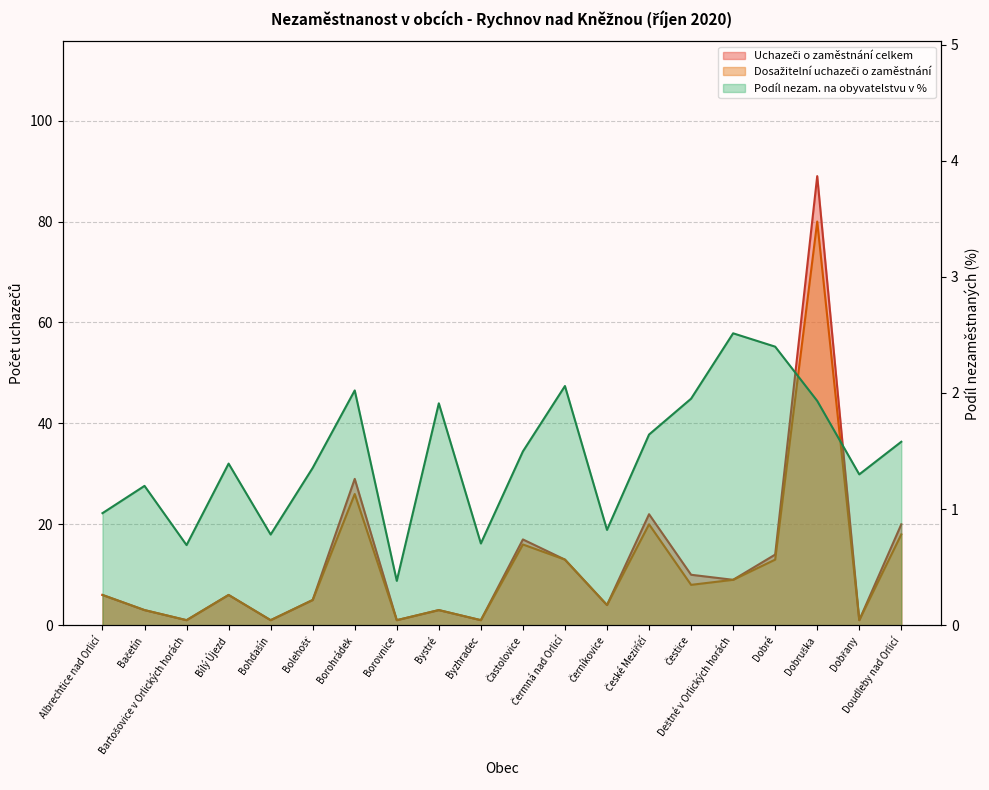

What is the spread (max minus min) of values at Dobruška?

87.1